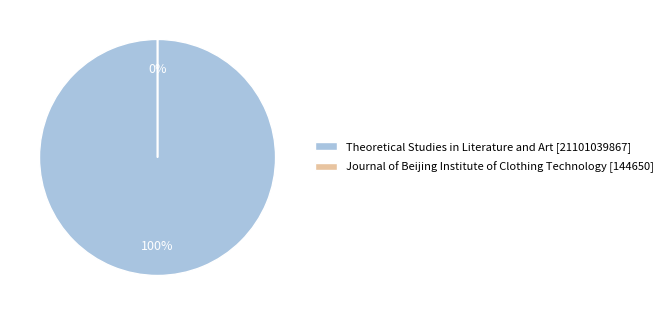

Count the number of slices in the pie.

2